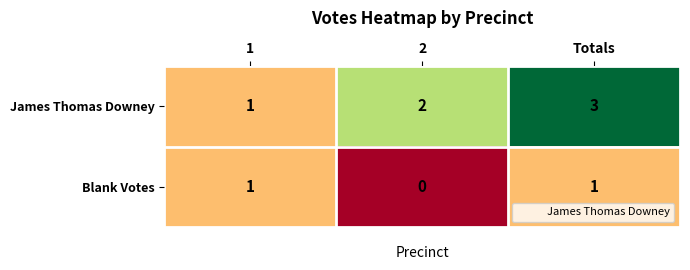

Rank the series by their maximum value, from highest to lowest.

James Thomas Downey, Blank Votes